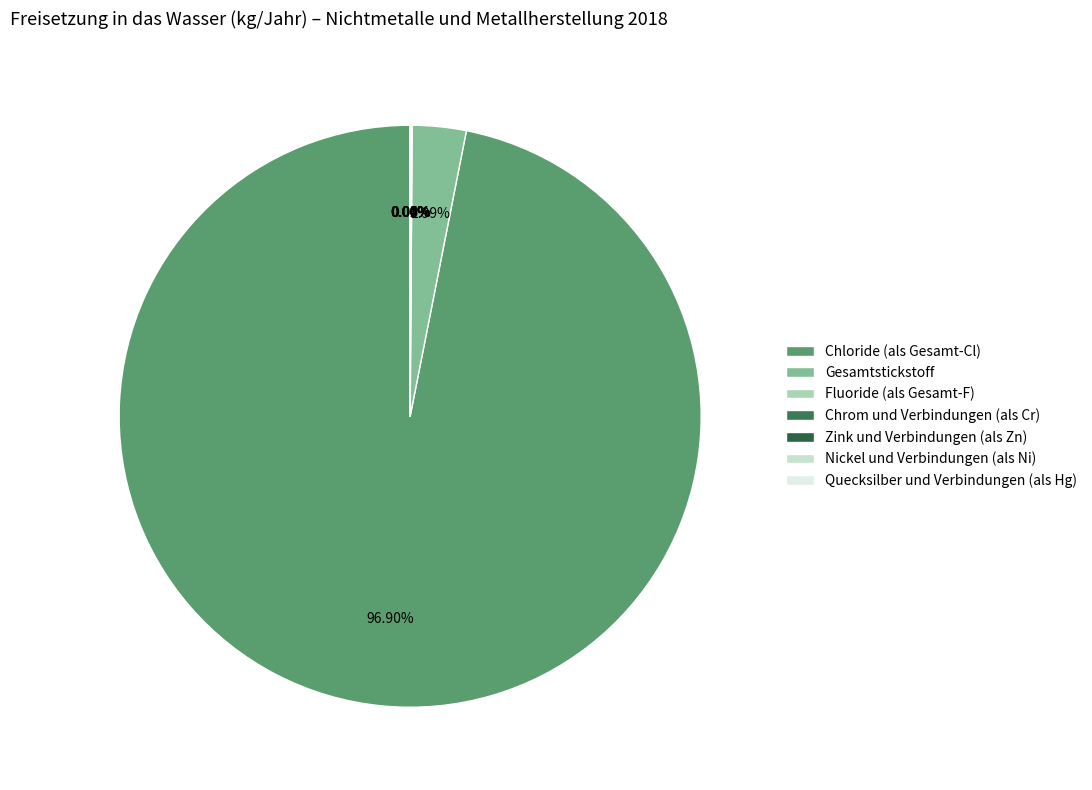

Which slice is the largest?

Chloride (als Gesamt-Cl)